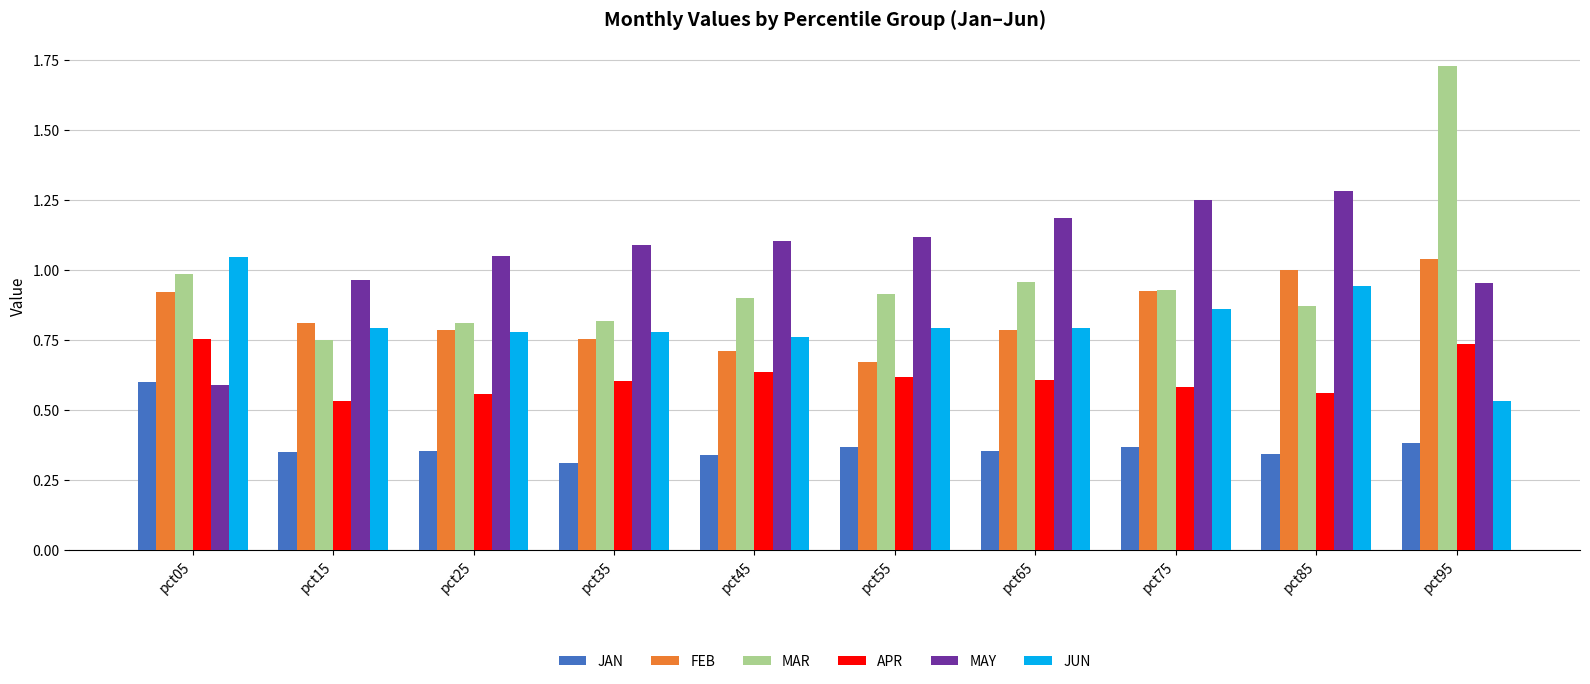

Count the number of categories in the chart.

10